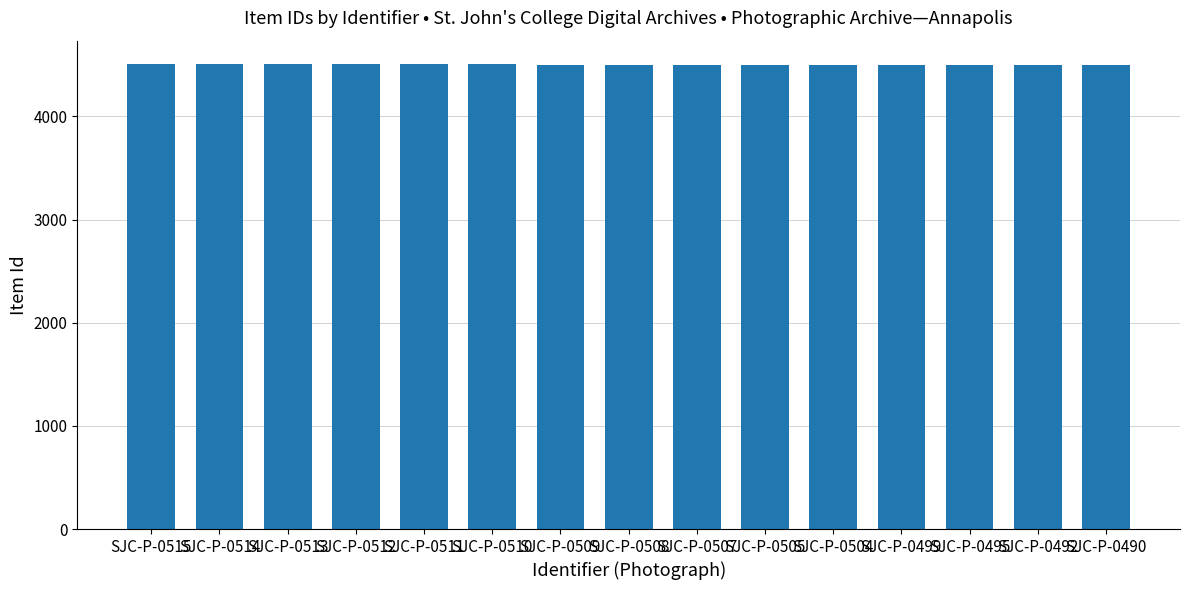

What is the change in value from SJC-P-0513 to SJC-P-0512?

-1